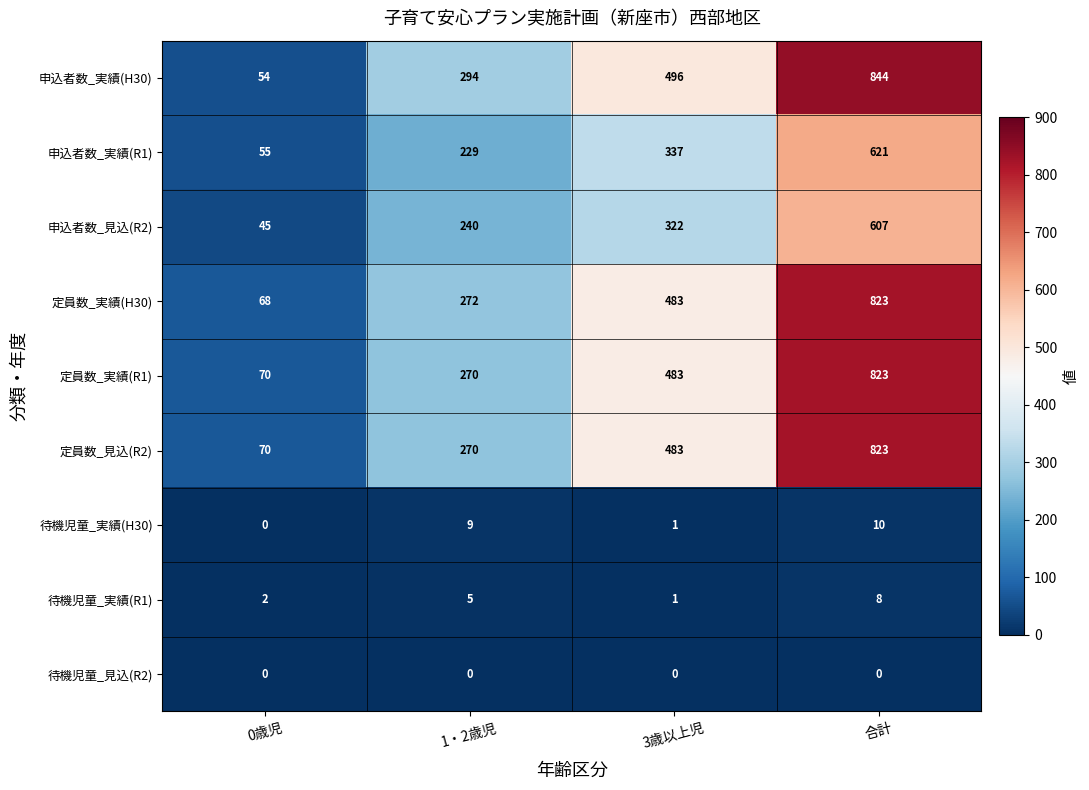

How many categories are shown in the chart?

4